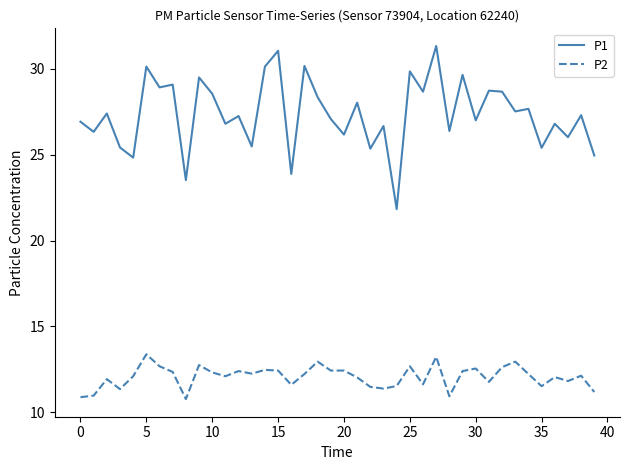

True or false: P2 and P1 intersect in this chart.

False